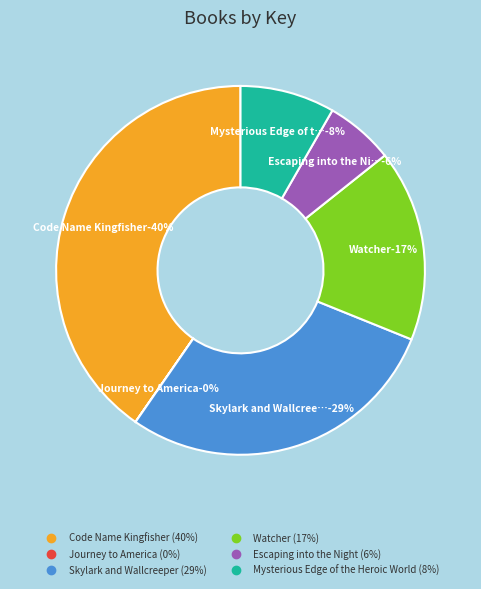

True or false: Skylark and Wallcreeper accounts for 15% of the total.

False